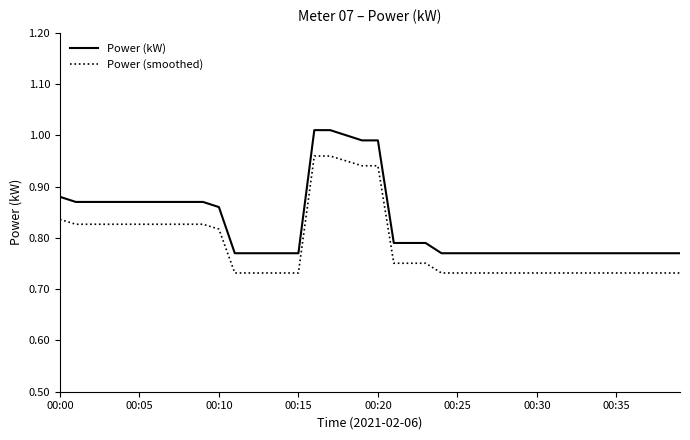

True or false: Power (kW) and Power (smoothed) cross at least once.

False